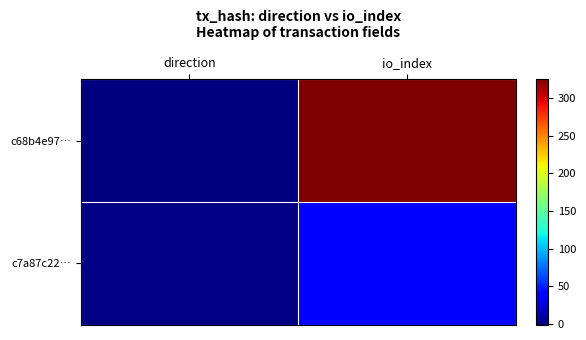

At which category is the sum across all series the highest?

io_index